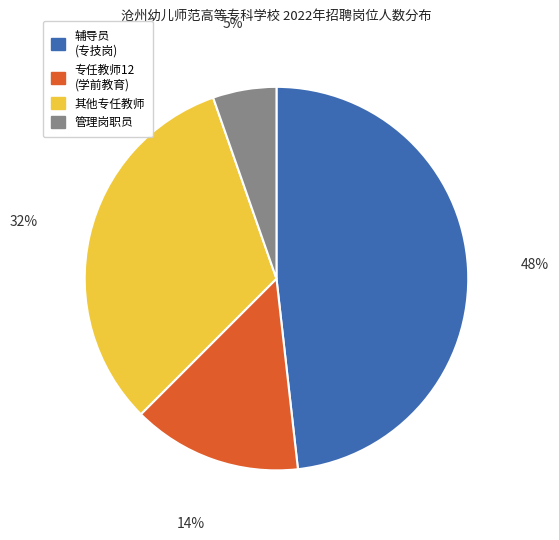

Does any single category account for the majority?

No